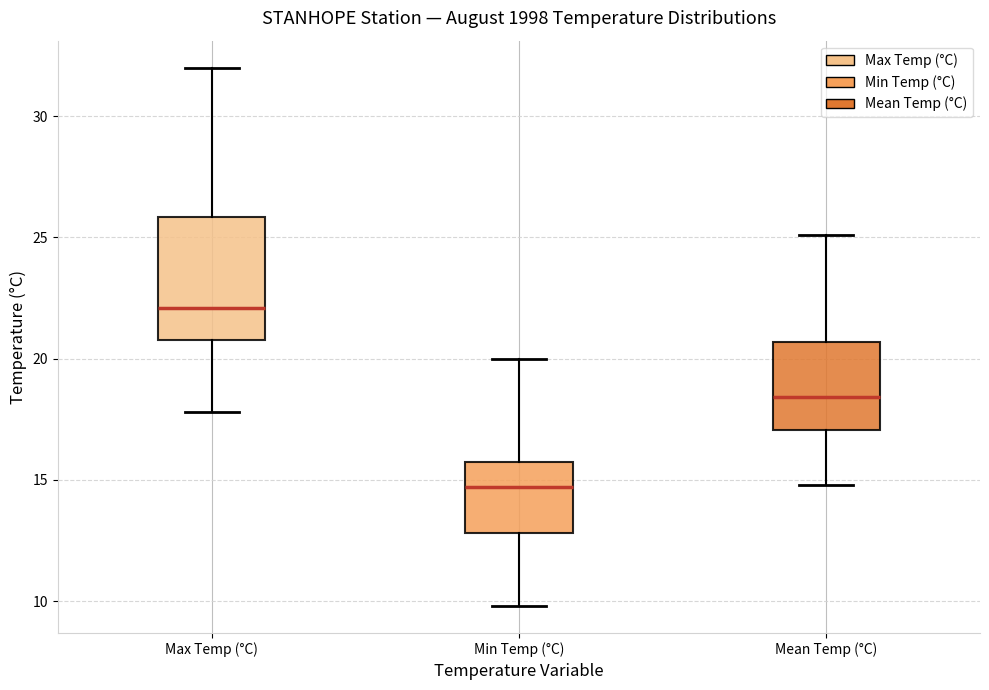

Which box's median line is the lowest?

Min Temp (°C)